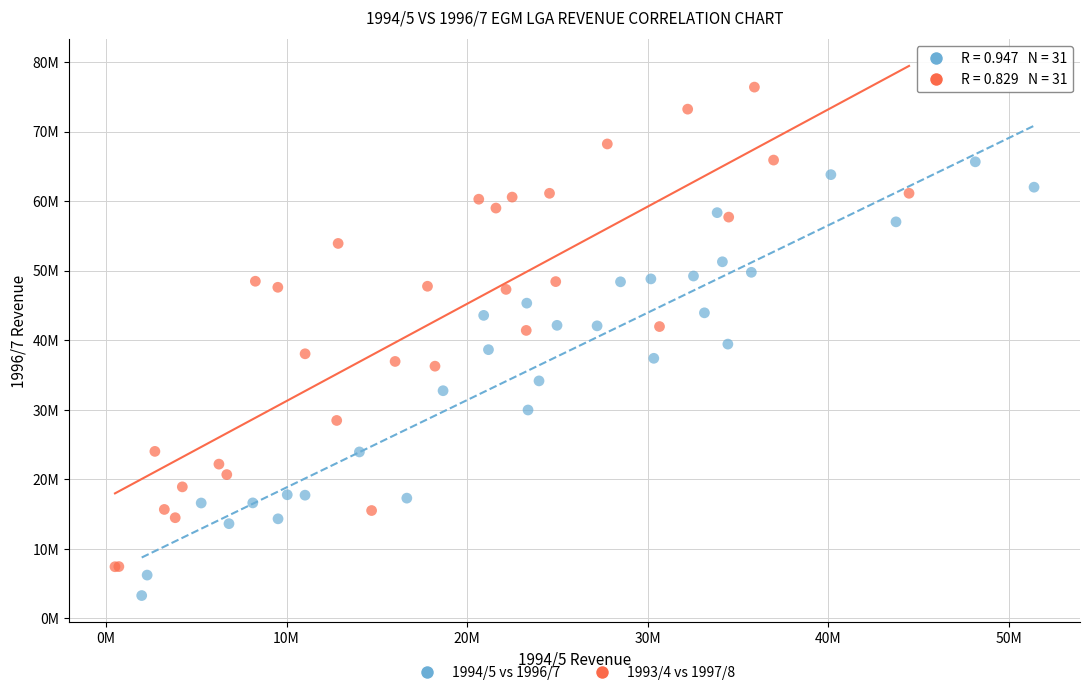

Which series contains the highest Y value?

1993/4 vs 1997/8